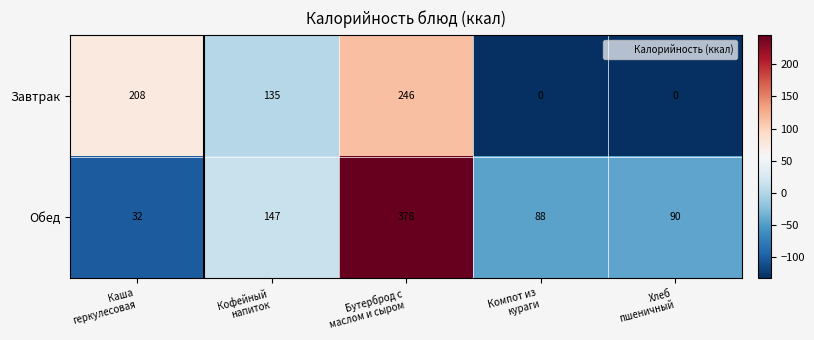

What is the minimum value for Обед?

32